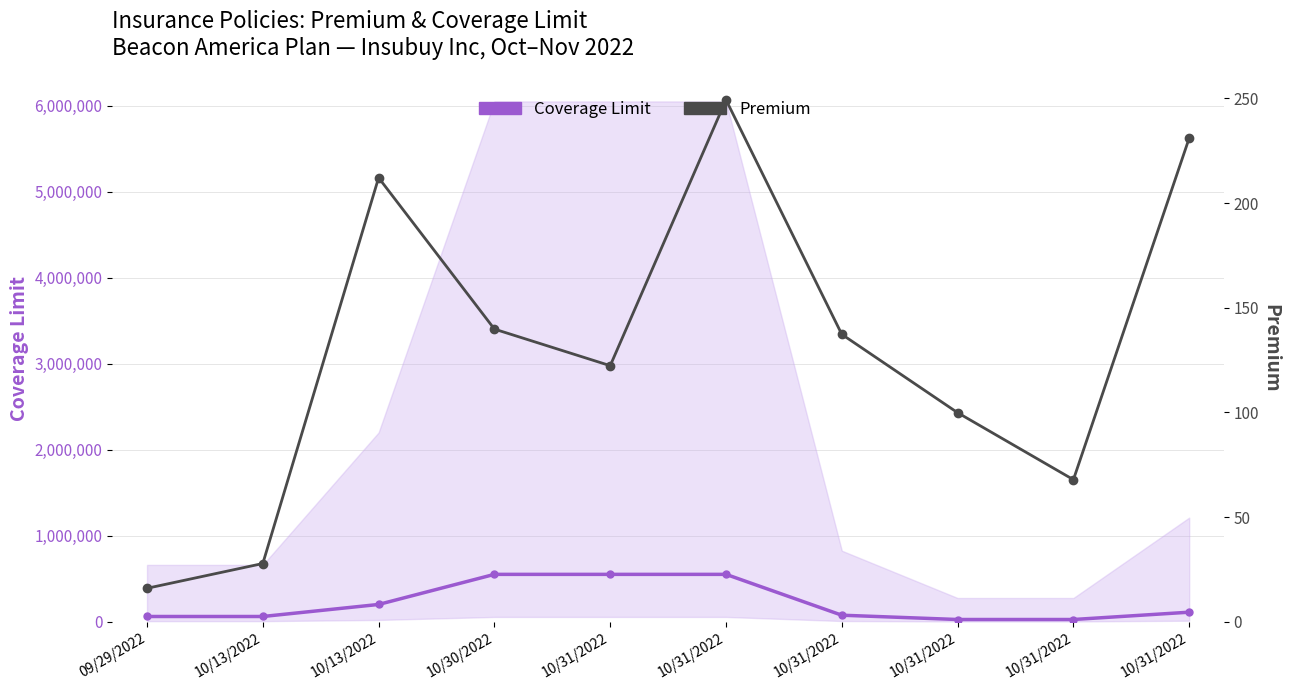

True or false: Premium has a value of 212.1 at 10/13/2022.

True